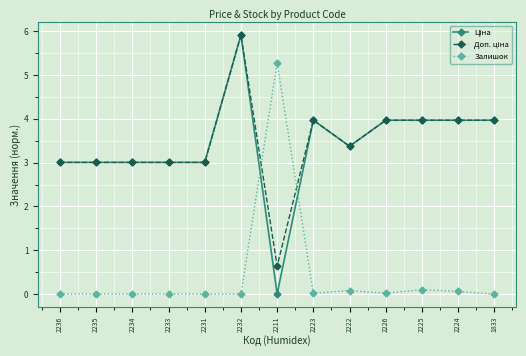

What is the spread (max minus min) of values at 2235?

3.0